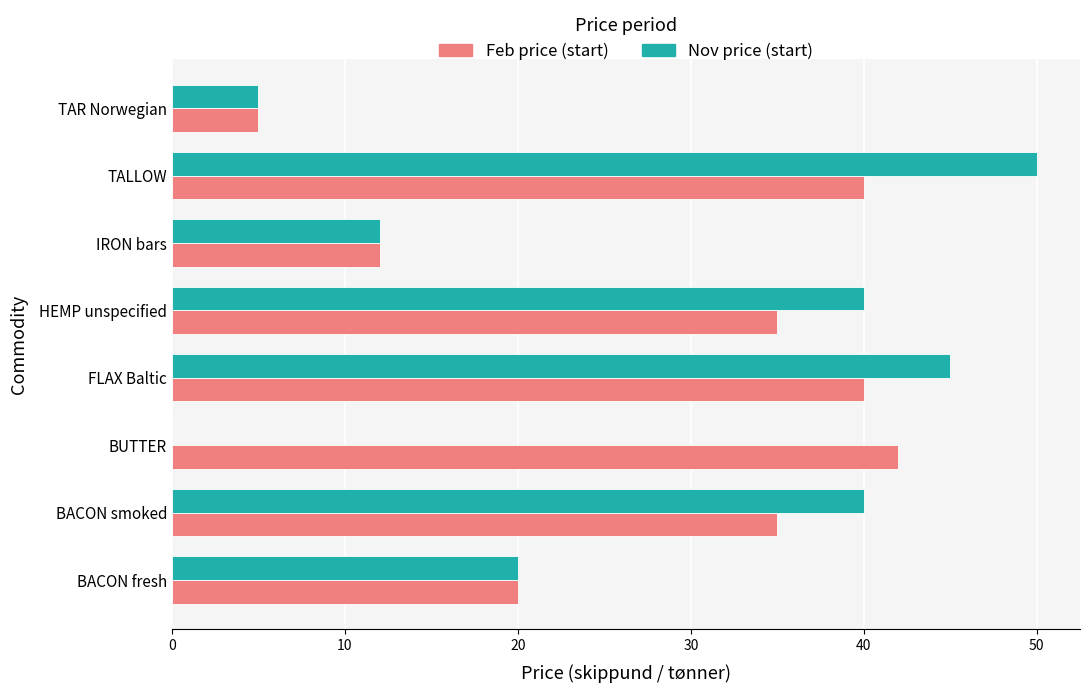

What is the greatest value displayed?

50